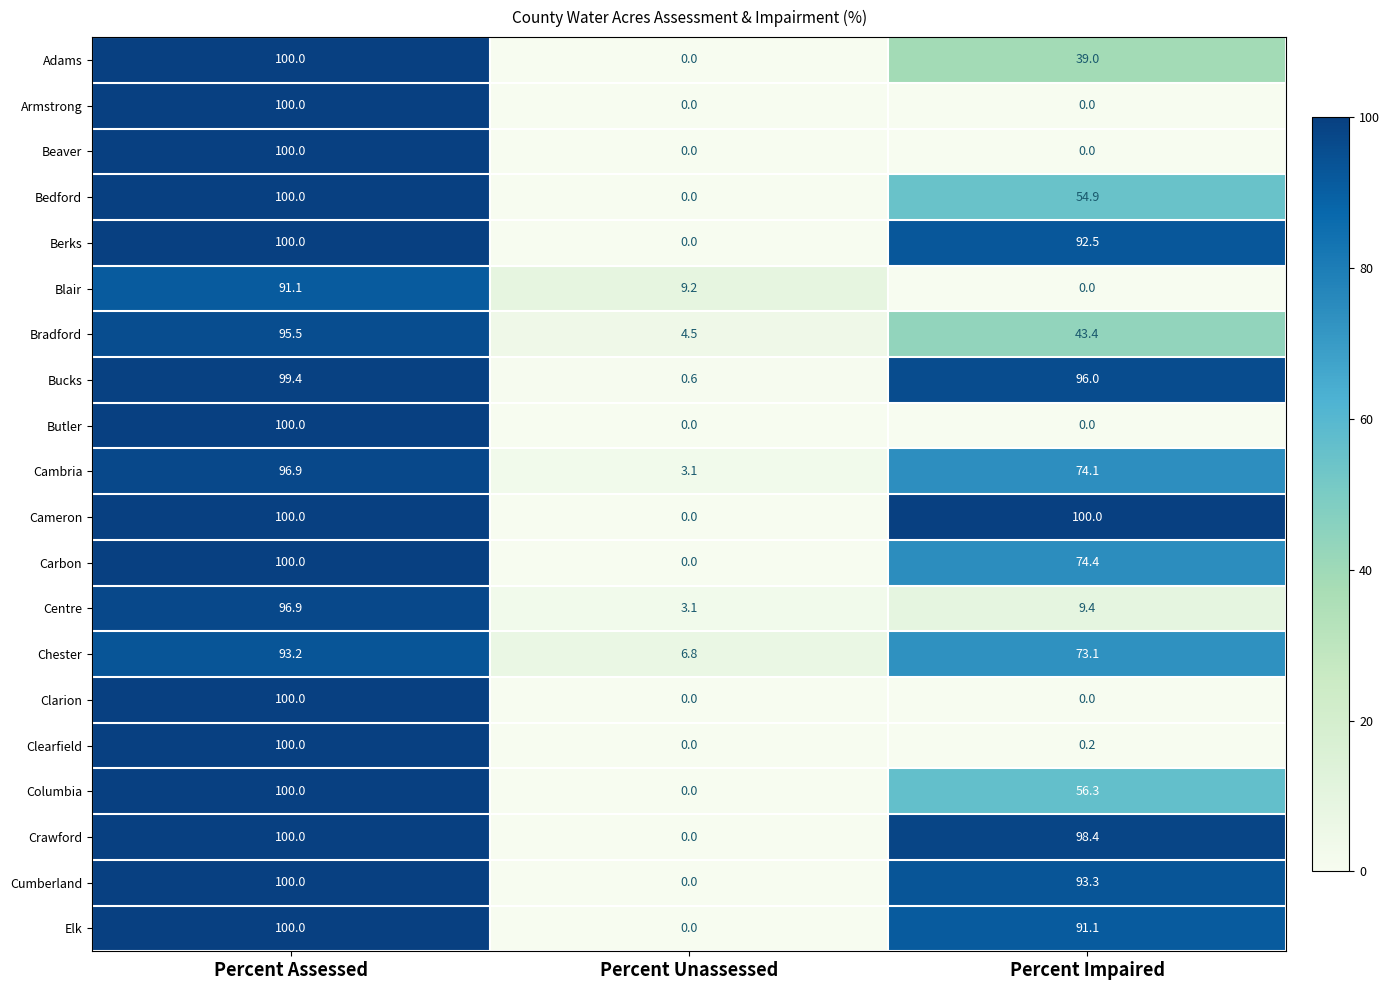

At which label does Blair reach its peak?

Percent Assessed